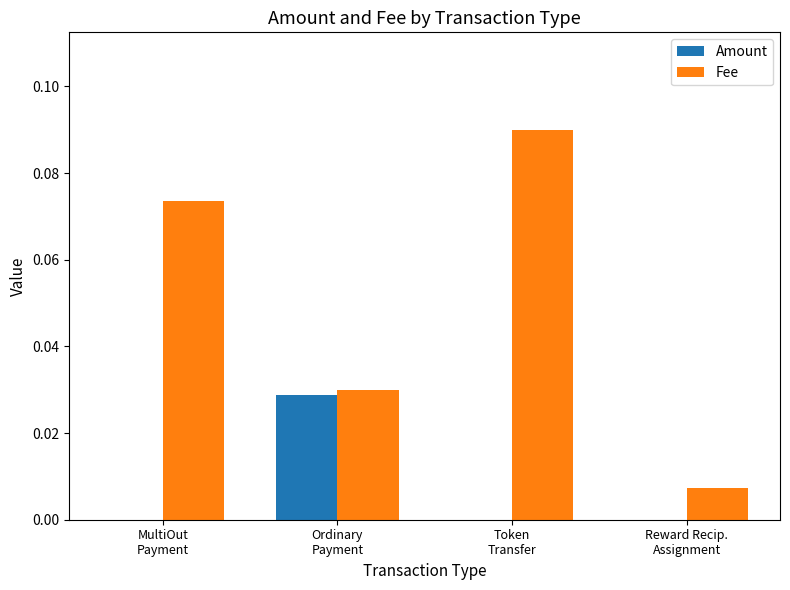

Which series changed the most between Ordinary
Payment and Token
Transfer?

Fee